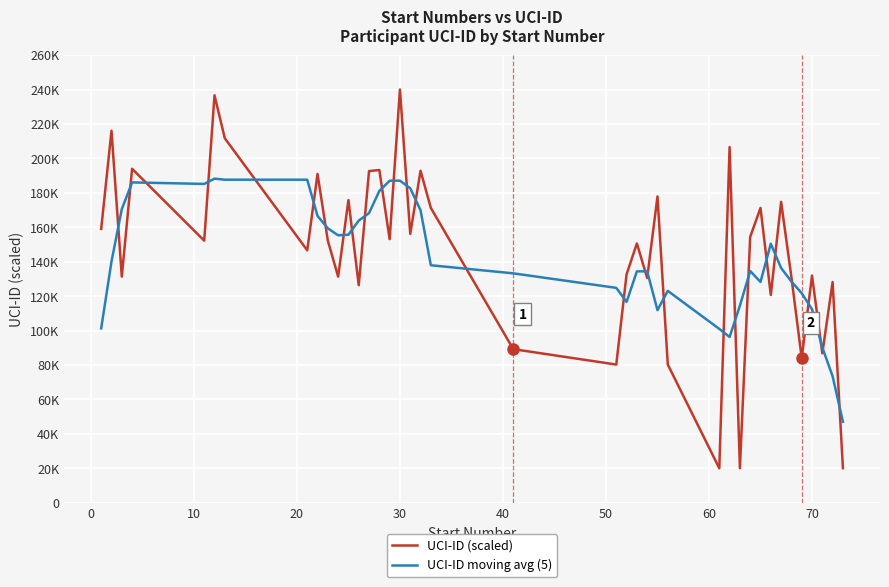

What is the lowest value of the UCI-ID (scaled) series?

20000.0